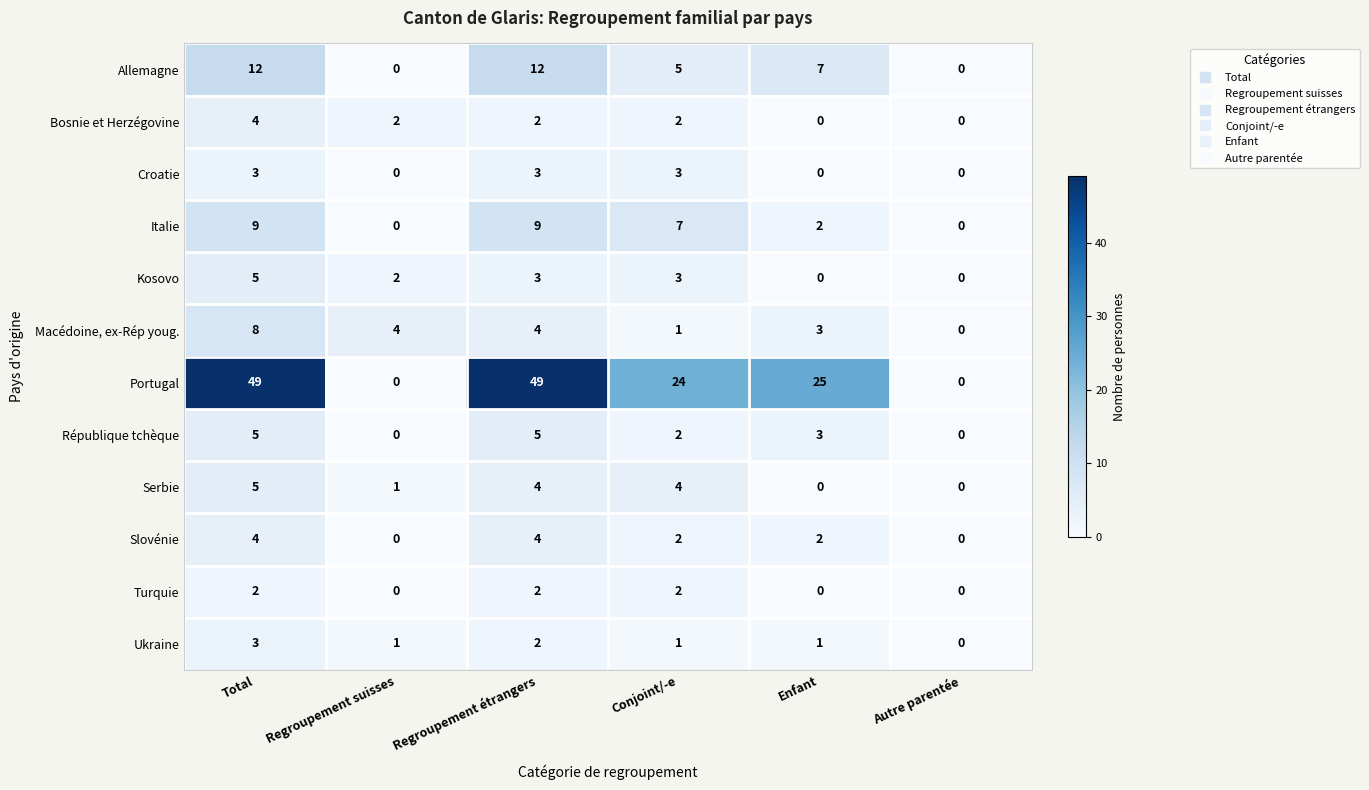

Which series has the largest total across all categories?

Portugal